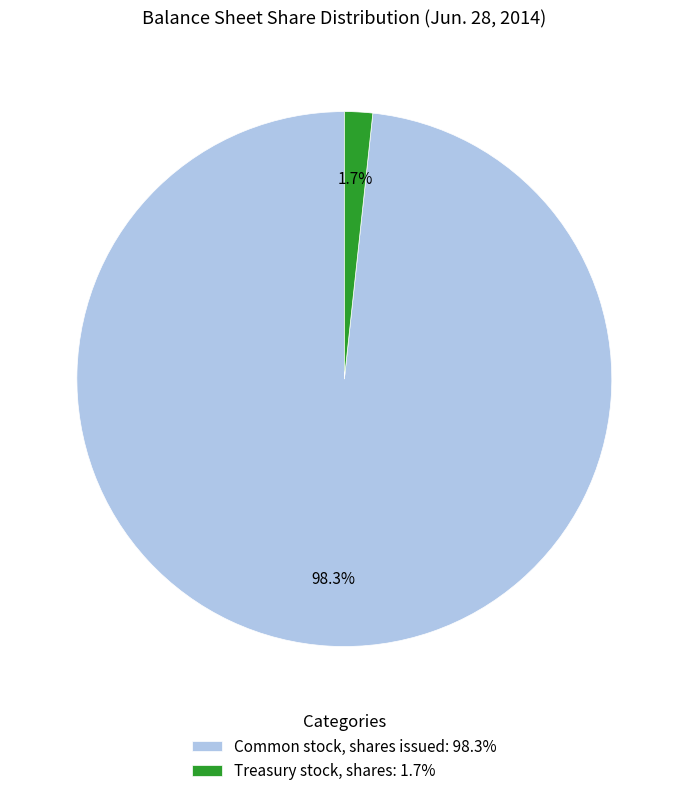

To the nearest percent, what is the difference between the Common stock, shares issued and Treasury stock, shares slice percentages?

97%